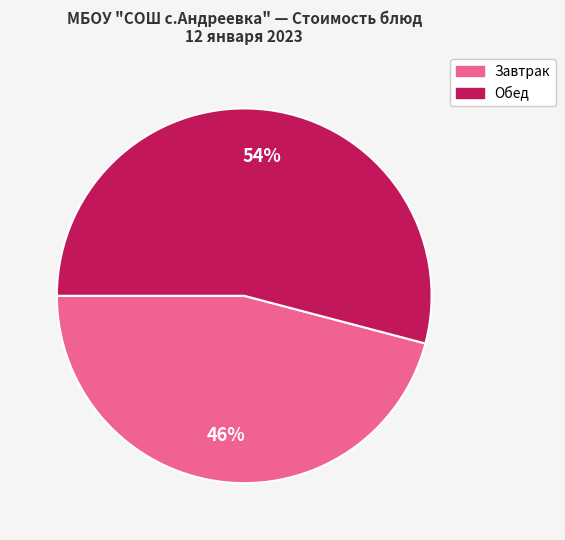

How many segments does this pie chart have?

2